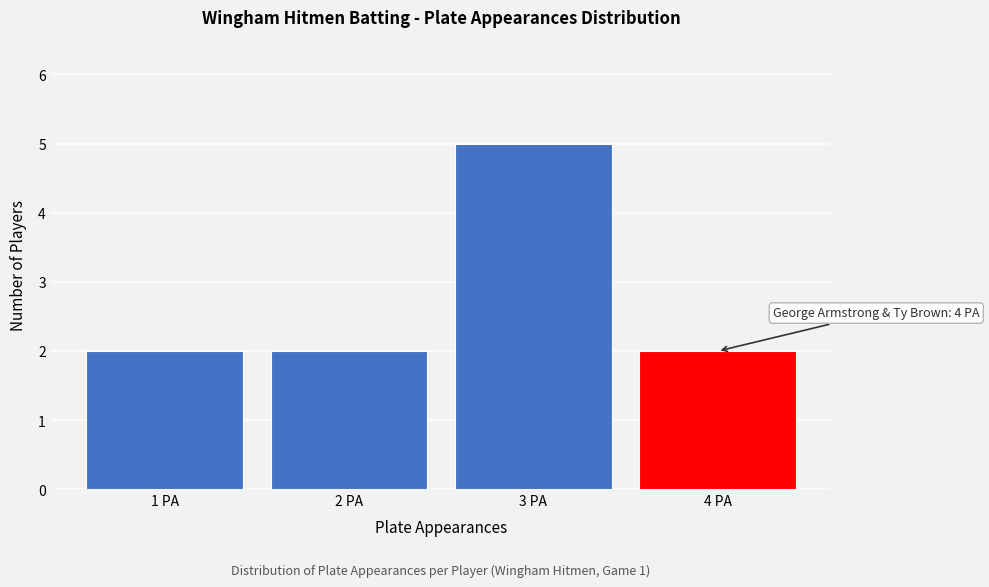

Over which range of the x-axis is the bar tallest?

2.5 to 3.5